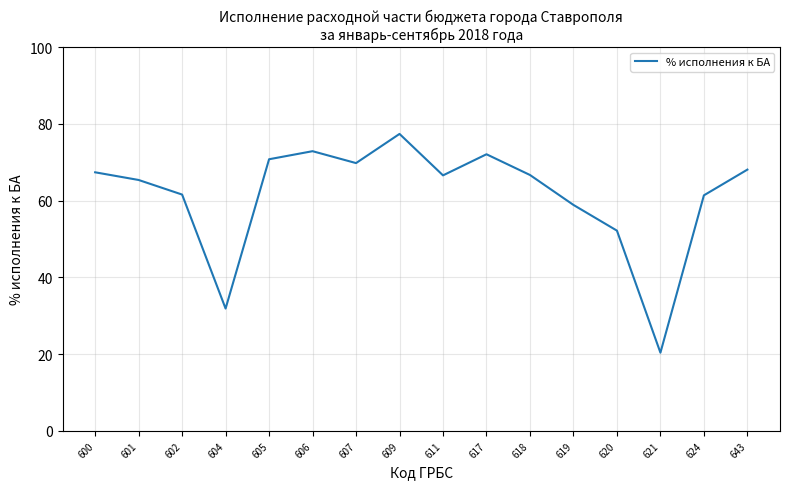

The value at 624 is 61.4. True or false?

True